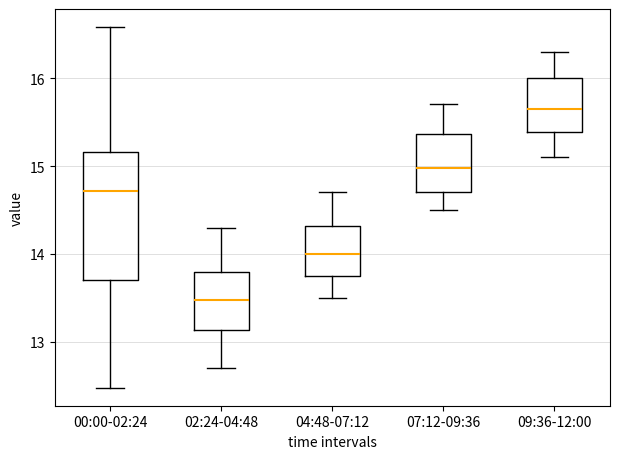

Where does the upper whisker of the box for 09:36-12:00 end on the y-axis? The values are not printed on the chart, so give them approximately, as read against the axis.

16.3